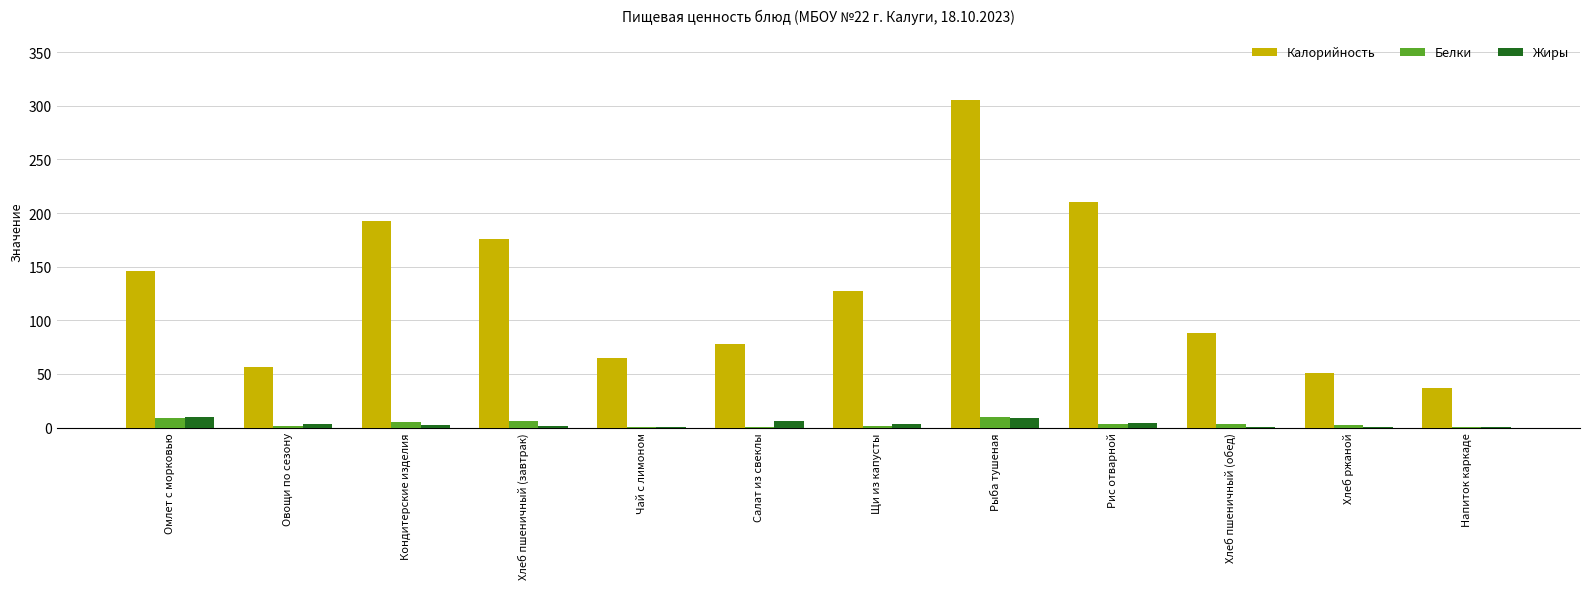

Count the number of categories in the chart.

12